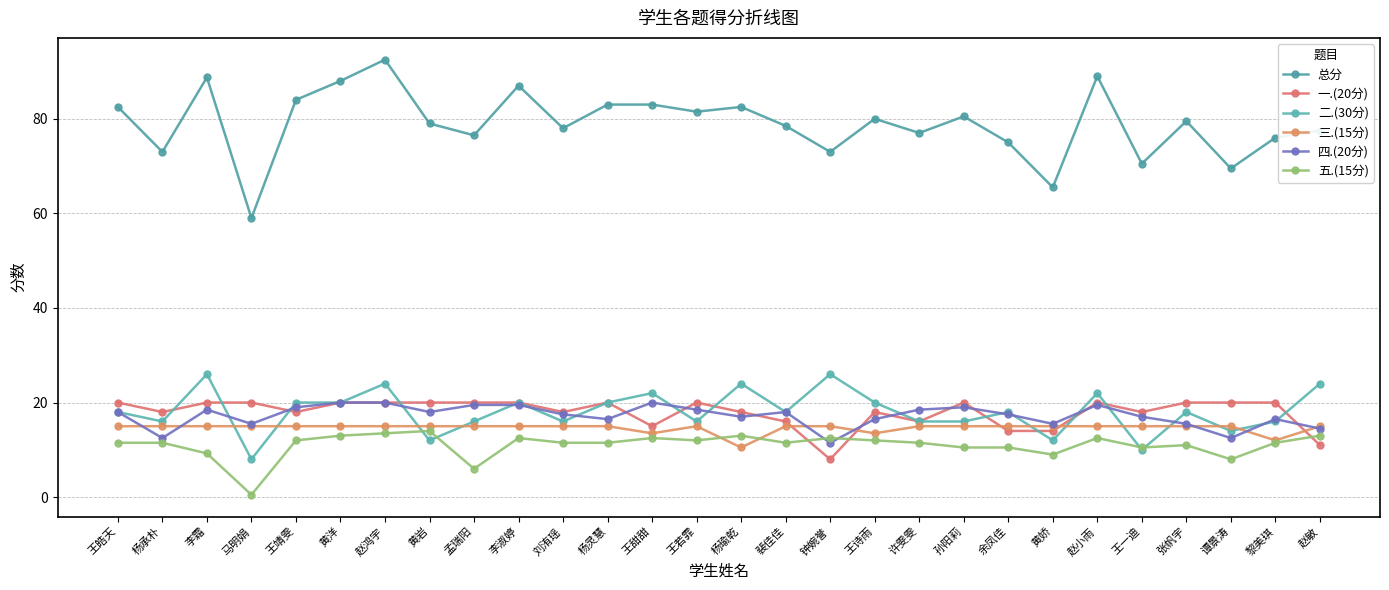

At which category is the sum across all series the highest?

赵鸿宇